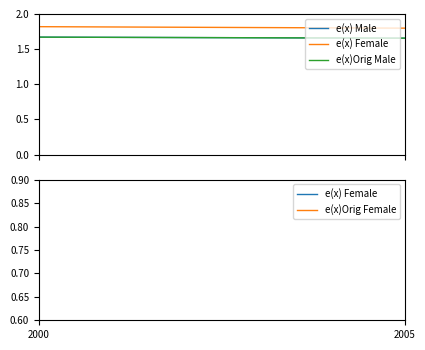

Between 2005 and 2000, which is larger?

2000